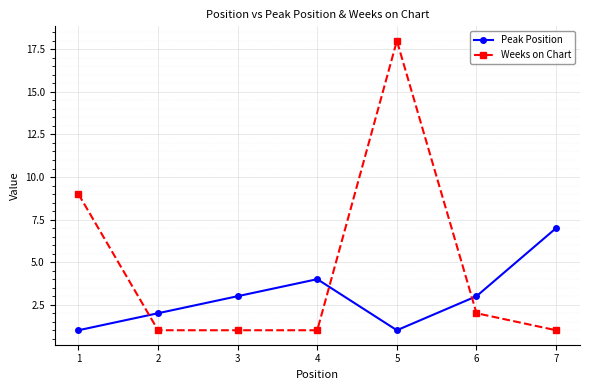

Reading left to right, extract all data points from this chart.

Peak Position: 1=1	2=2	3=3	4=4	5=1	6=3	7=7
Weeks on Chart: 1=9	2=1	3=1	4=1	5=18	6=2	7=1